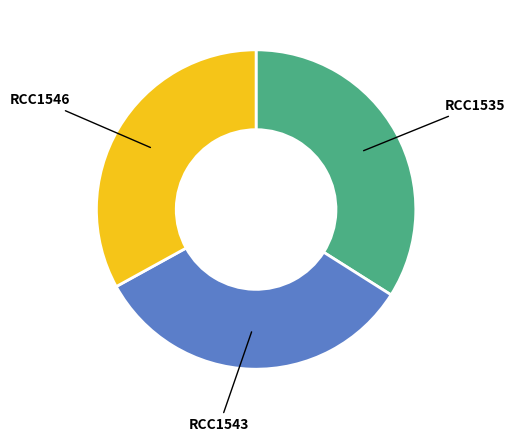

Which category has the biggest portion of the pie?

RCC1535